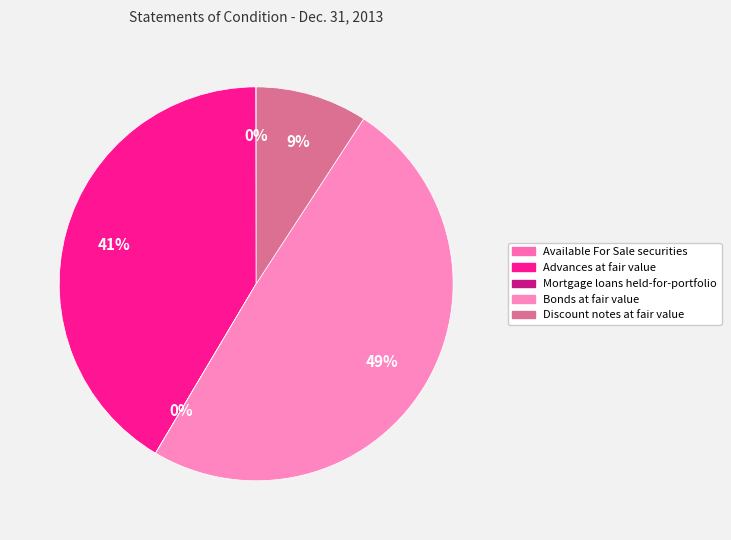

Is it true that Available For Sale securities is 0% of the pie?

True